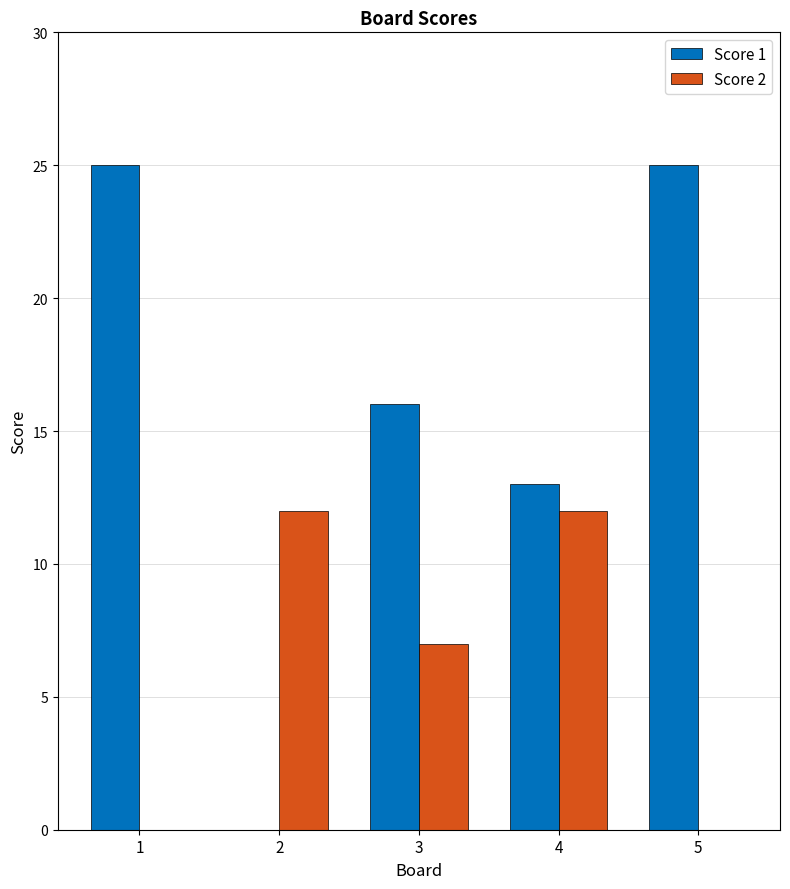

True or false: Score 2 has a value of -4 at 5.

False